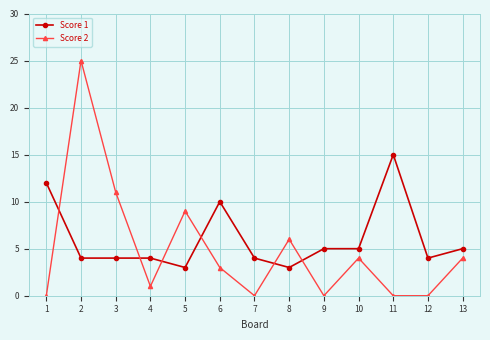

What is the average value of the Score 2 series?

5